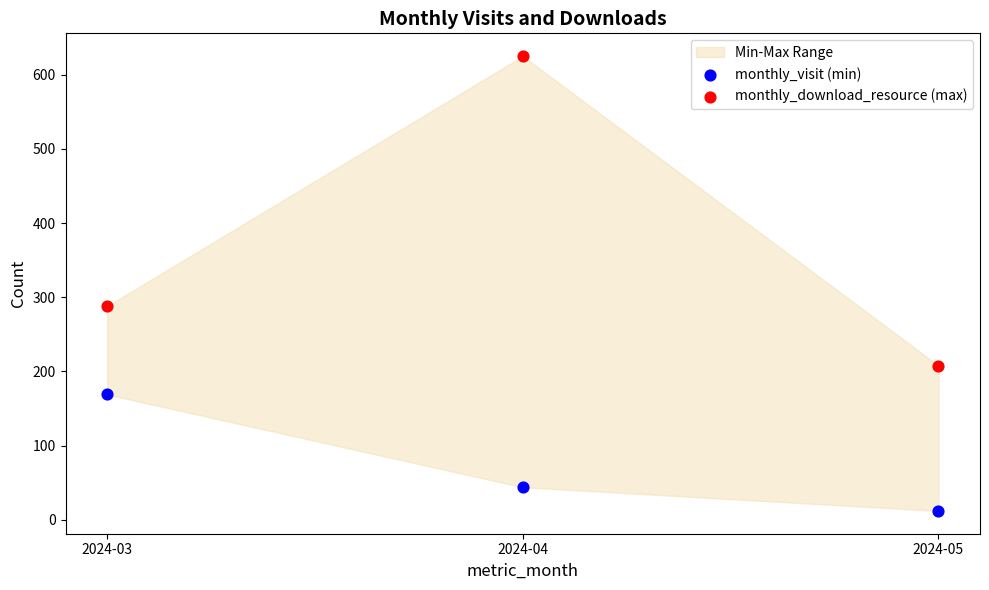

Across all data points, what is the average Y value?

224